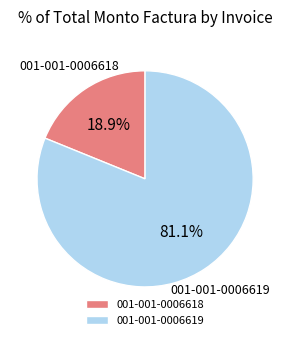

Rank the categories by value from highest to lowest.

001-001-0006619, 001-001-0006618